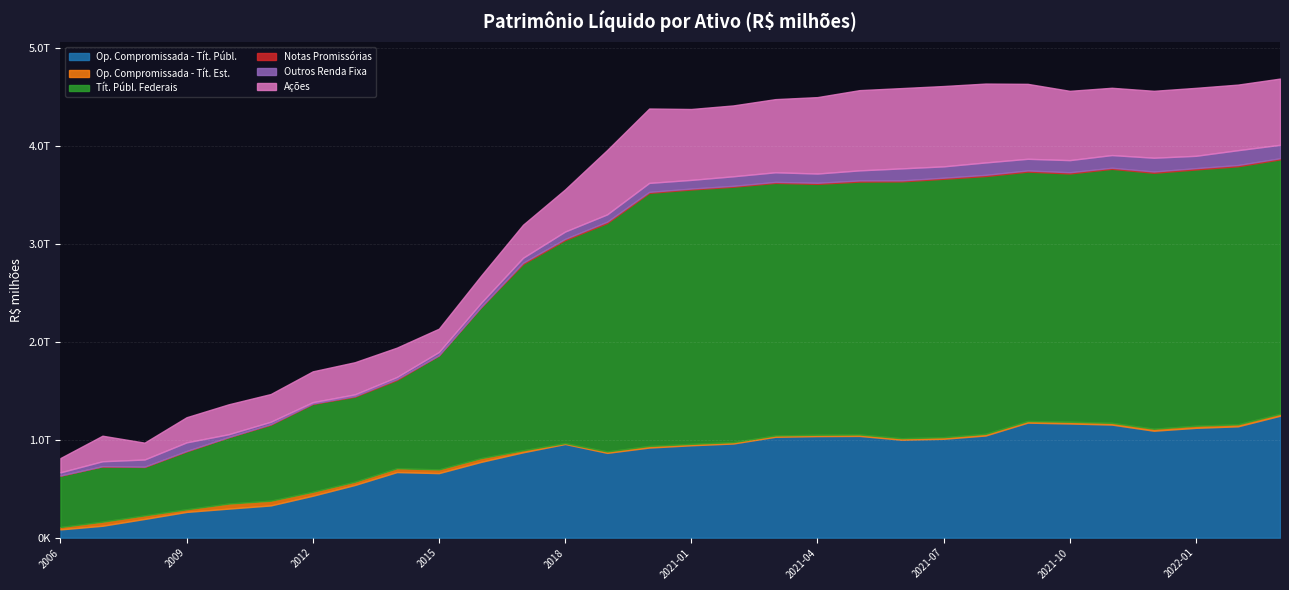

What position from the right is 2022-01?

3